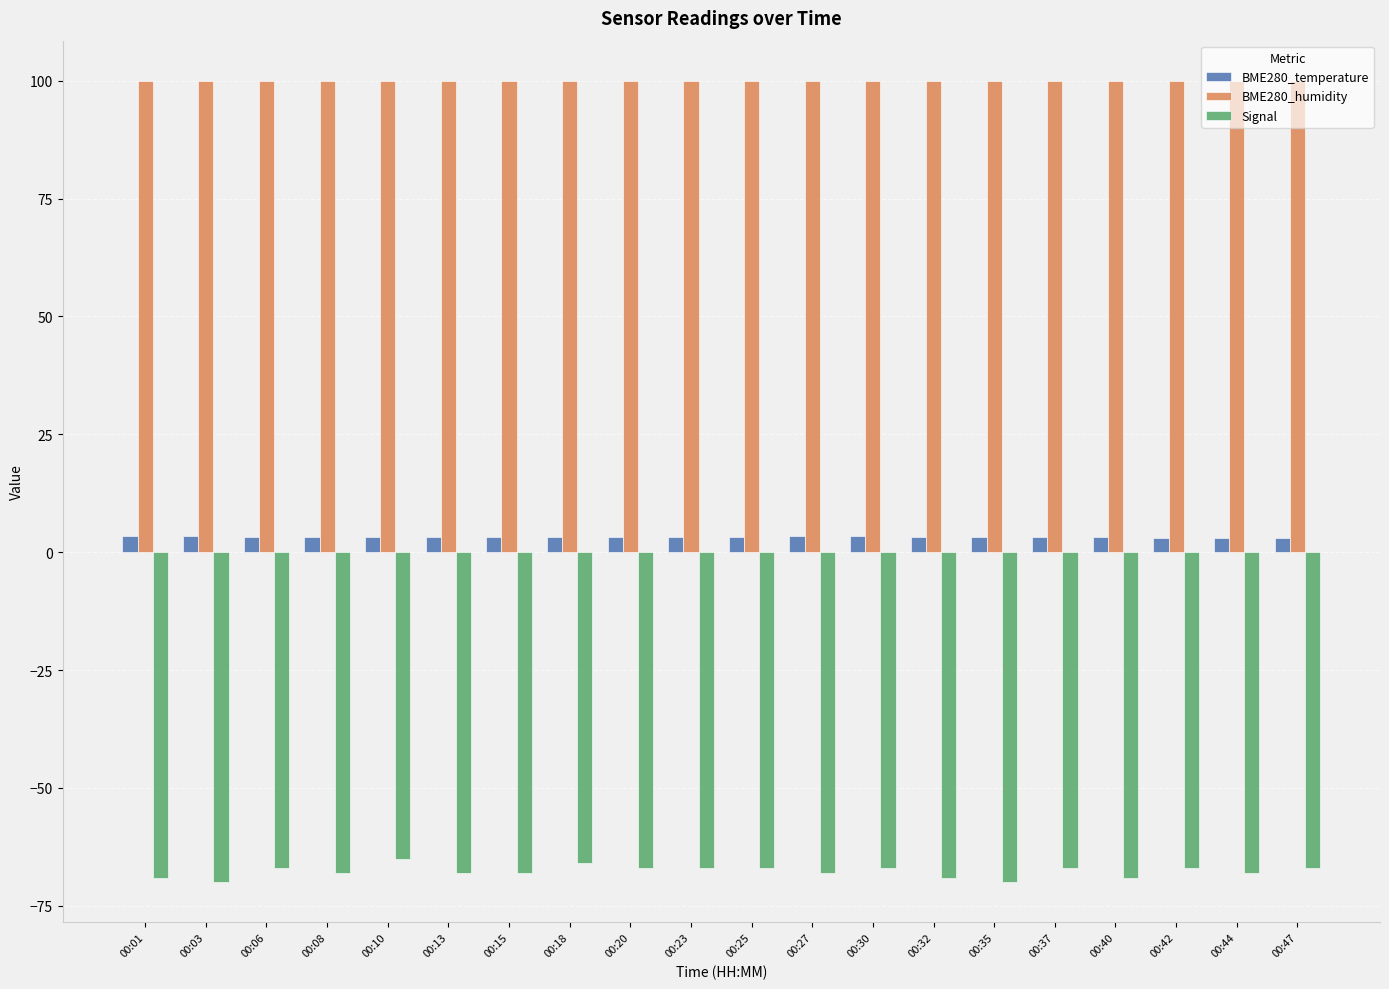

Is the value of BME280_temperature at 00:25 greater than the value of BME280_humidity at 00:08?

No